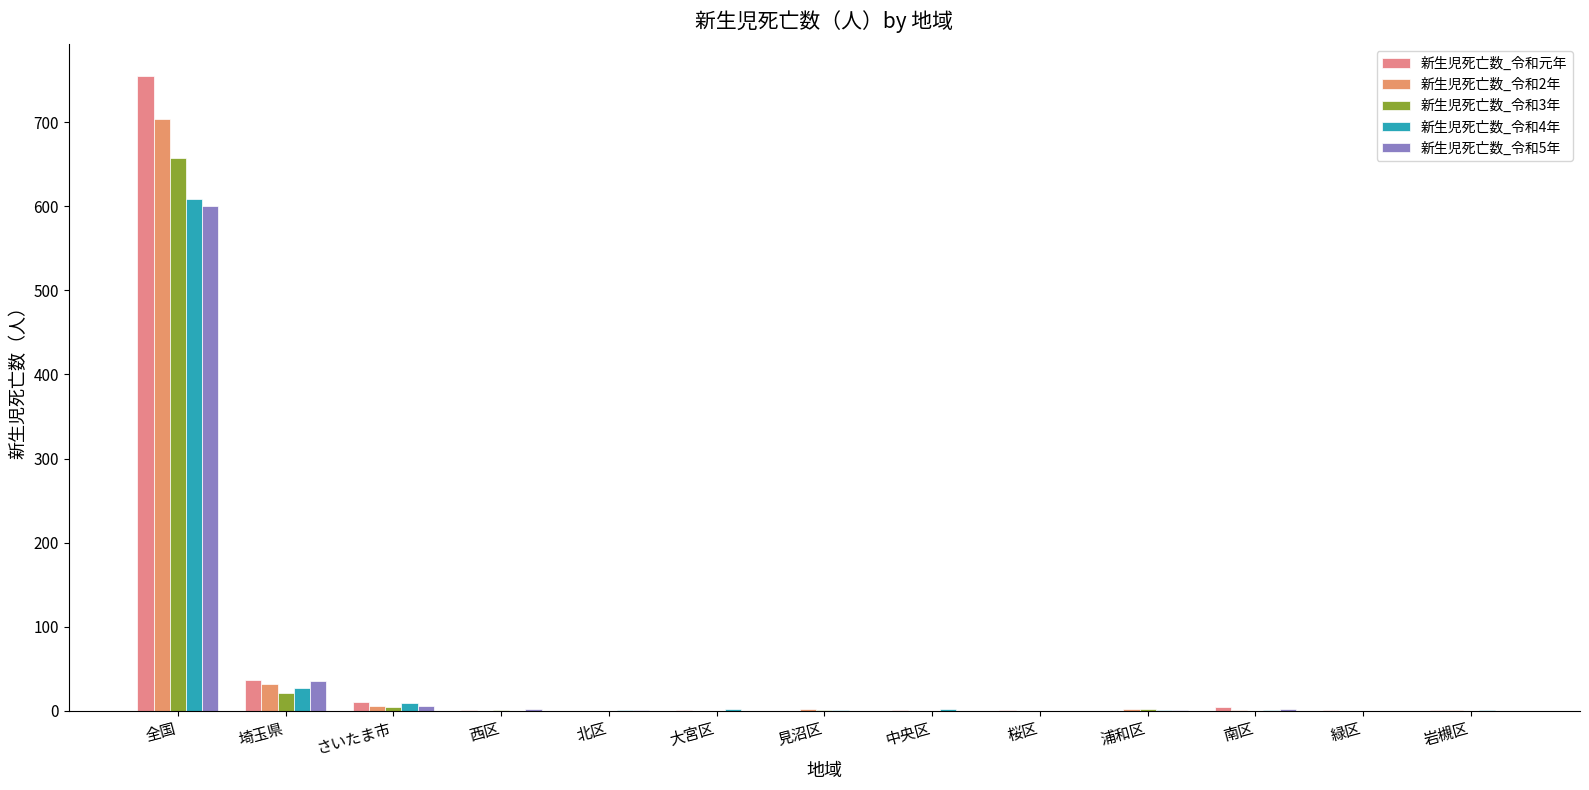

How many series are shown in this chart?

5